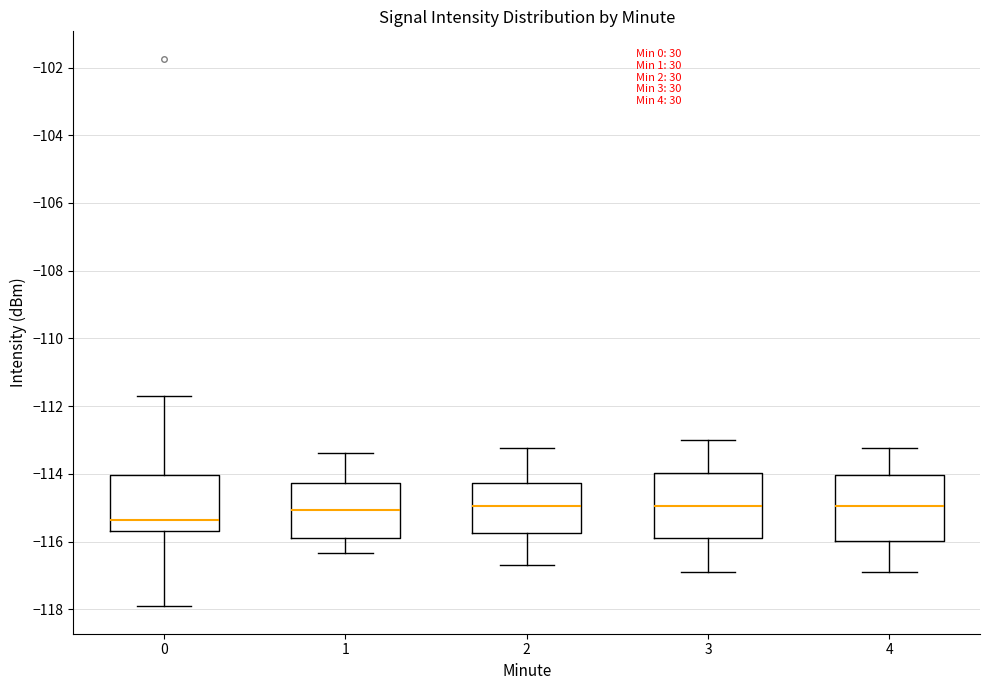

Where is the lower edge of the box at x = 3 on the y-axis? The values are not printed on the chart, so give them approximately, as read against the axis.

-115.8